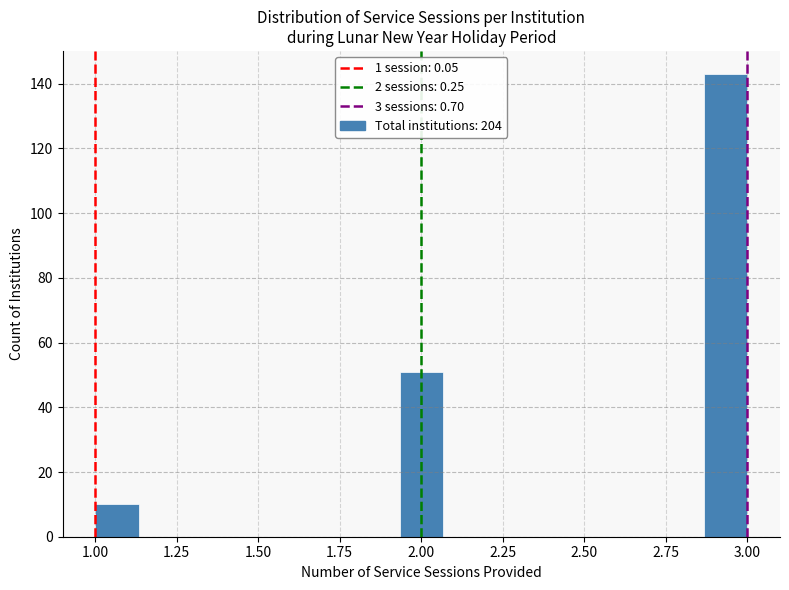

Read against the x-axis, roughly where is the centre of the tallest bar?

2.95